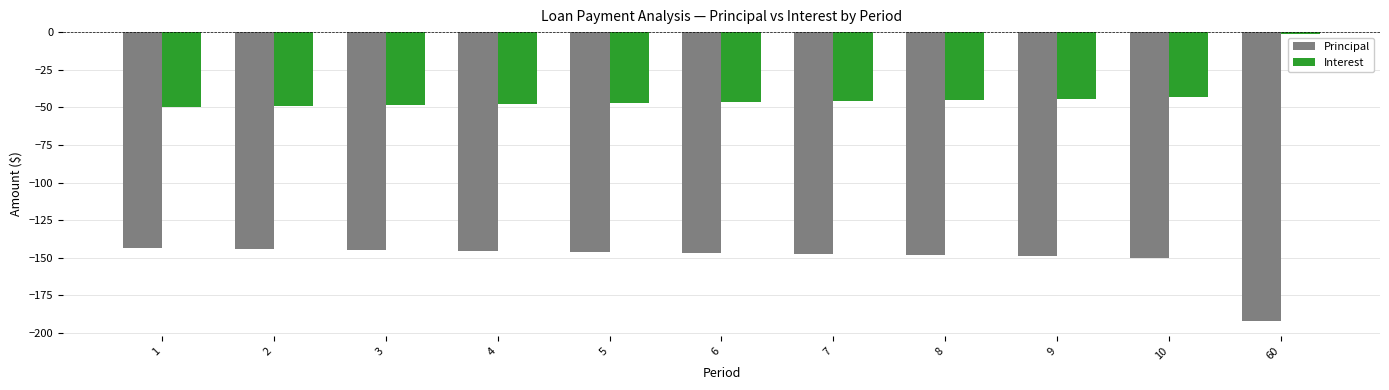

What is the value of the Interest bar at the 7th from the left?

-45.6